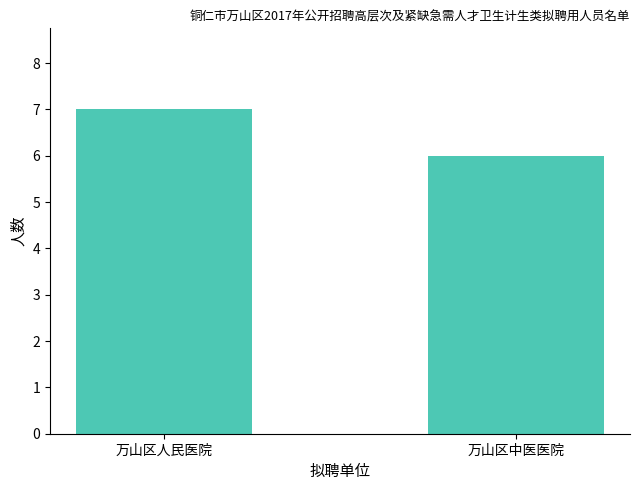

How many bars are there in total?

2